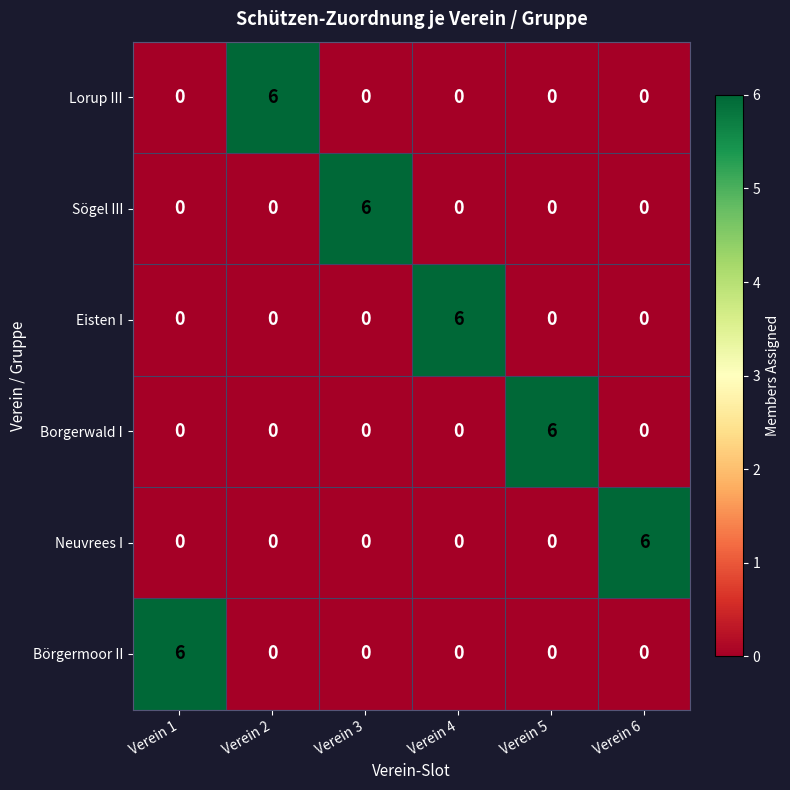

At how many categories does at least one series exceed 5?

6